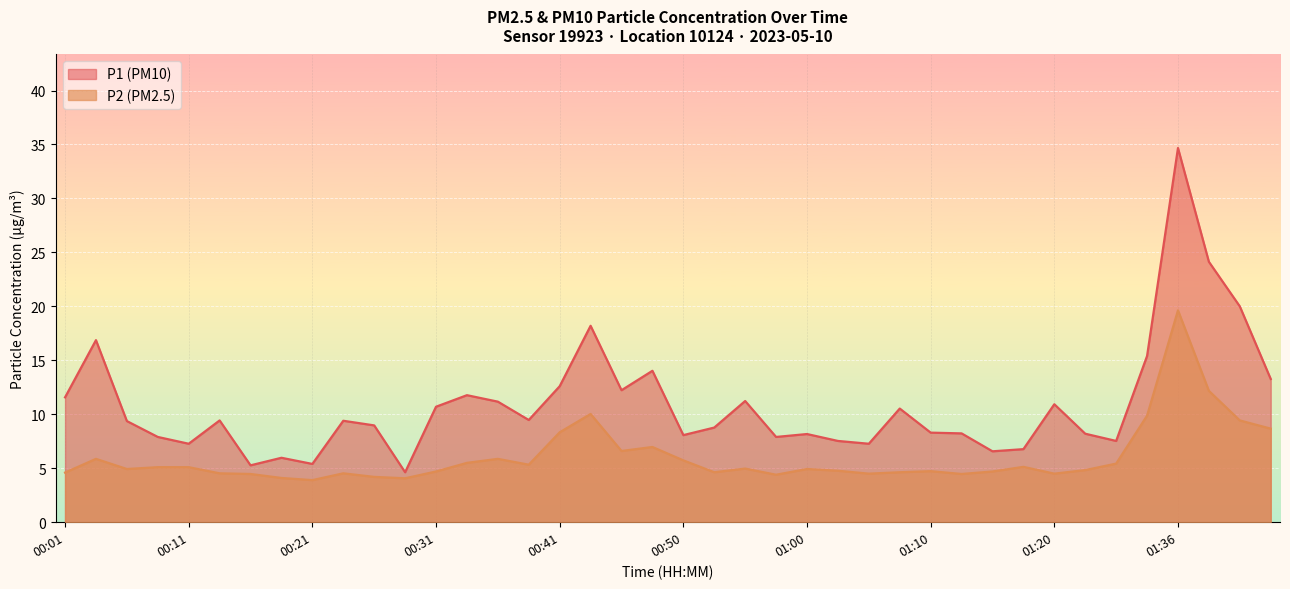

What is the sum of the P1 values at 00:08 and 00:33?

19.7